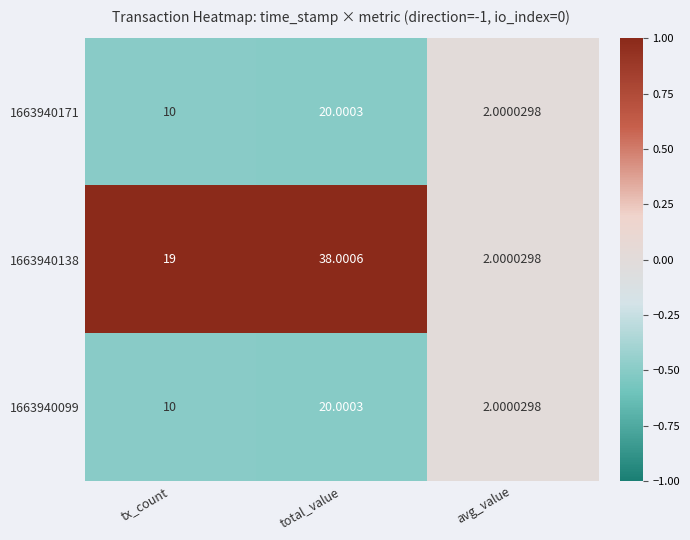

Is the value of 1663940099 at avg_value greater than the value of 1663940171 at total_value?

No